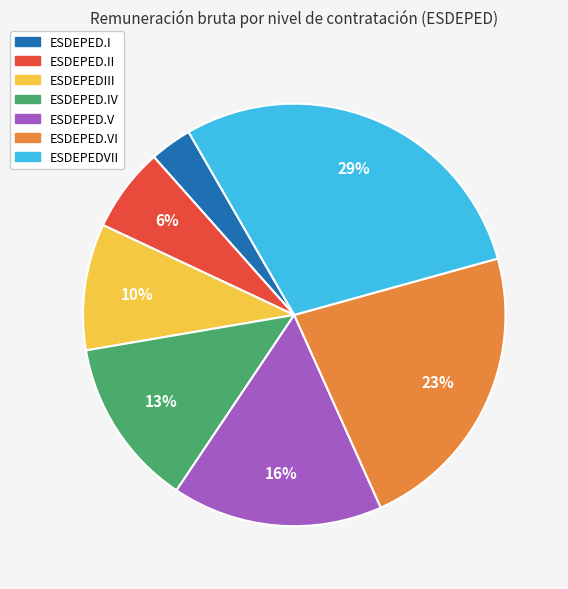

To the nearest percent, what is the average slice percentage?

14%